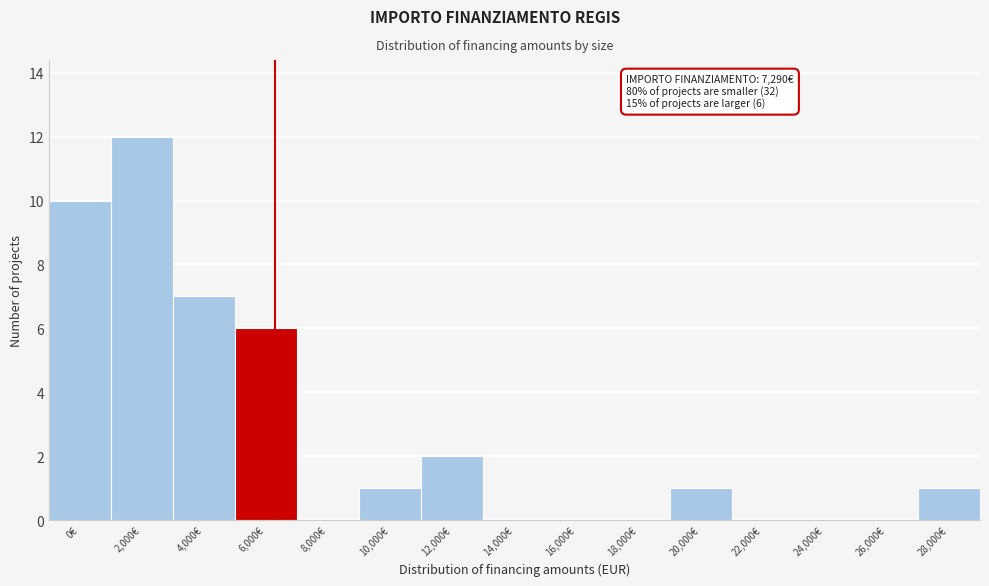

Reading left to right, extract all data points from this chart.

0€=10	2,000€=12	4,000€=7	6,000€=6	8,000€=0	10,000€=1	12,000€=2	14,000€=0	16,000€=0	18,000€=0	20,000€=1	22,000€=0	24,000€=0	26,000€=0	28,000€=1